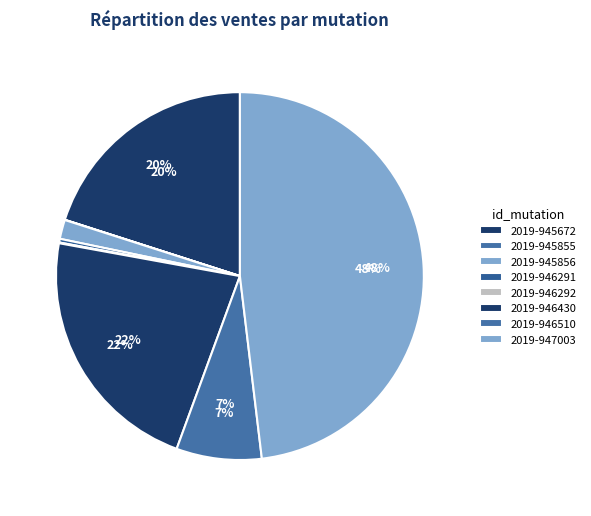

What percentage is the 2019-945672 slice, to the nearest percent?

20%